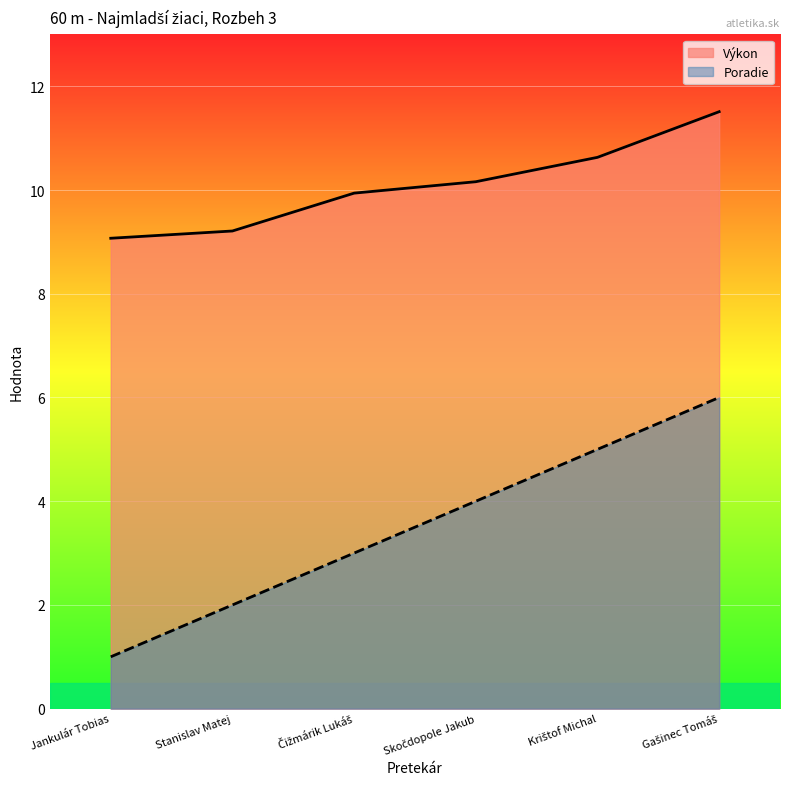

Reading left to right, extract all data points from this chart.

Poradie: Jankulár Tobias=1.0	Stanislav Matej=2.0	Čižmárik Lukáš=3.0	Skočdopole Jakub=4.0	Krištof Michal=5.0	Gašinec Tomáš=6.0
Výkon: Jankulár Tobias=9.1	Stanislav Matej=9.2	Čižmárik Lukáš=9.9	Skočdopole Jakub=10.2	Krištof Michal=10.6	Gašinec Tomáš=11.5